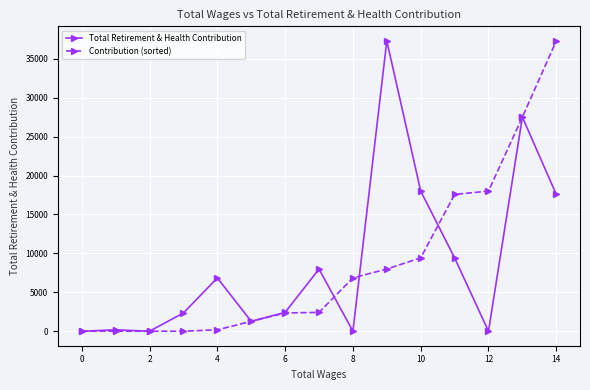

What is the maximum value for Contribution (sorted)?

37315